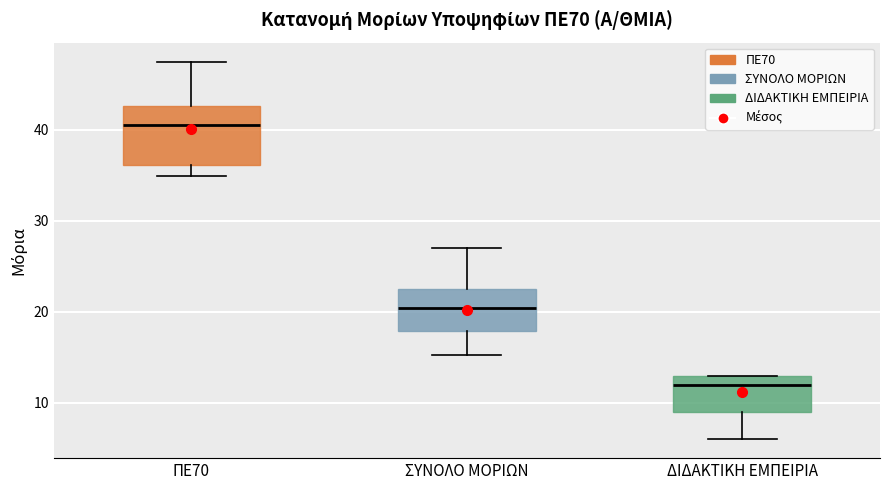

Comparing the boxes themselves (not the whiskers), which one is the tallest?

ΠΕ70